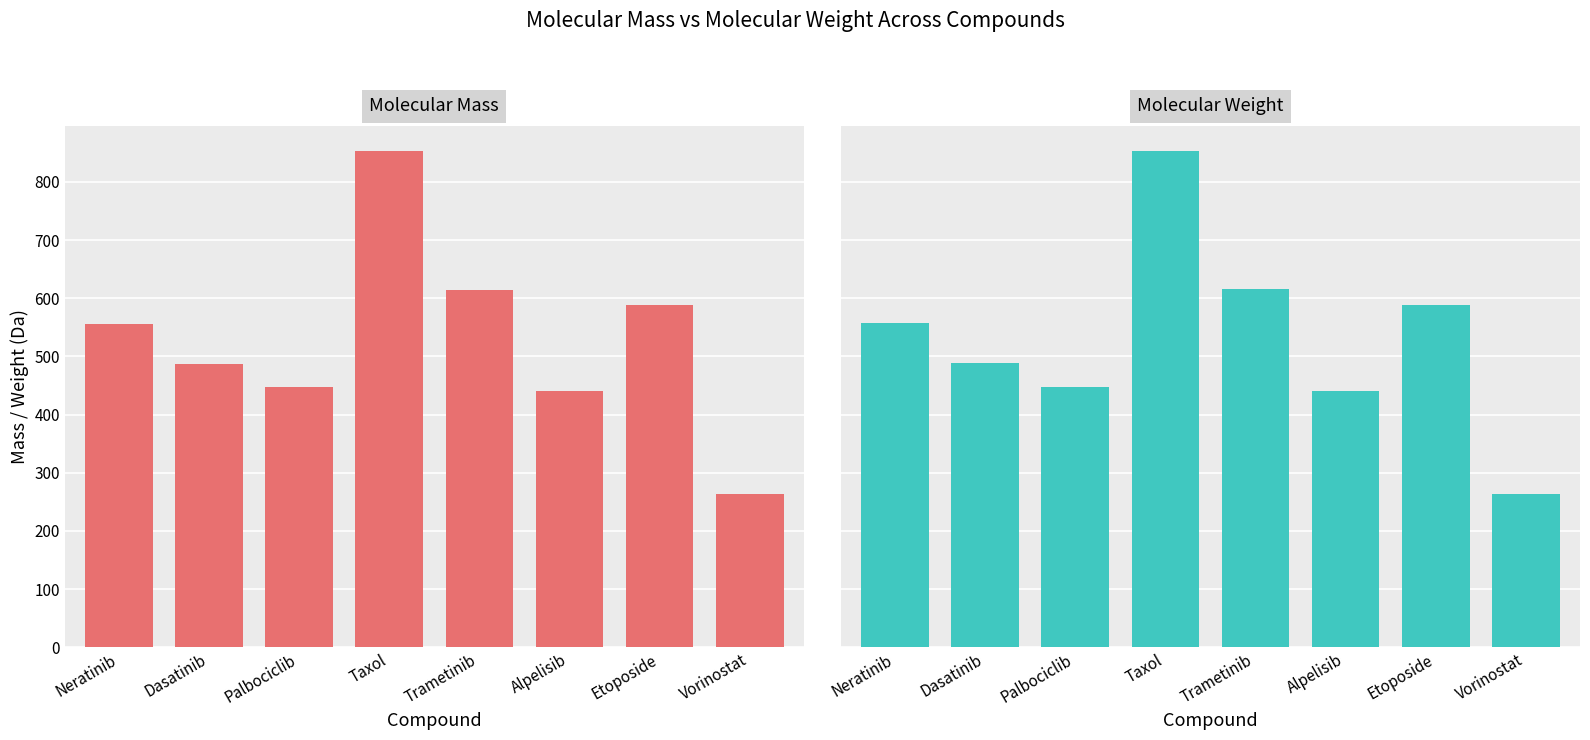

List the labels in order of Molecular Mass value, largest first.

Taxol, Trametinib, Etoposide, Neratinib, Dasatinib, Palbociclib, Alpelisib, Vorinostat